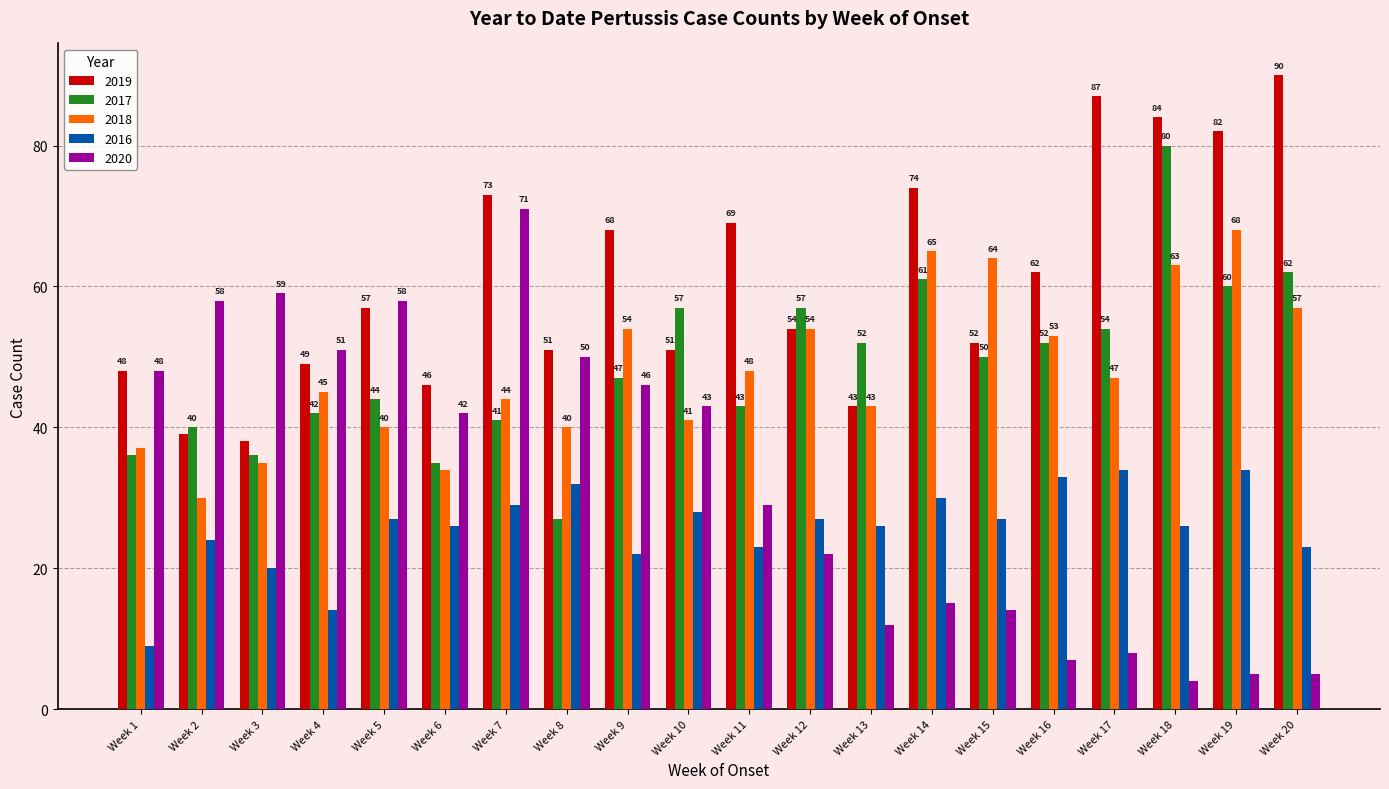

Reading right to left, extract all data points from this chart.

2019: 90	82	84	87	62	52	74	43	54	69	51	68	51	73	46	57	49	38	39	48
2017: 62	60	80	54	52	50	61	52	57	43	57	47	27	41	35	44	42	36	40	36
2018: 57	68	63	47	53	64	65	43	54	48	41	54	40	44	34	40	45	35	30	37
2016: 23	34	26	34	33	27	30	26	27	23	28	22	32	29	26	27	14	20	24	9
2020: 5	5	4	8	7	14	15	12	22	29	43	46	50	71	42	58	51	59	58	48